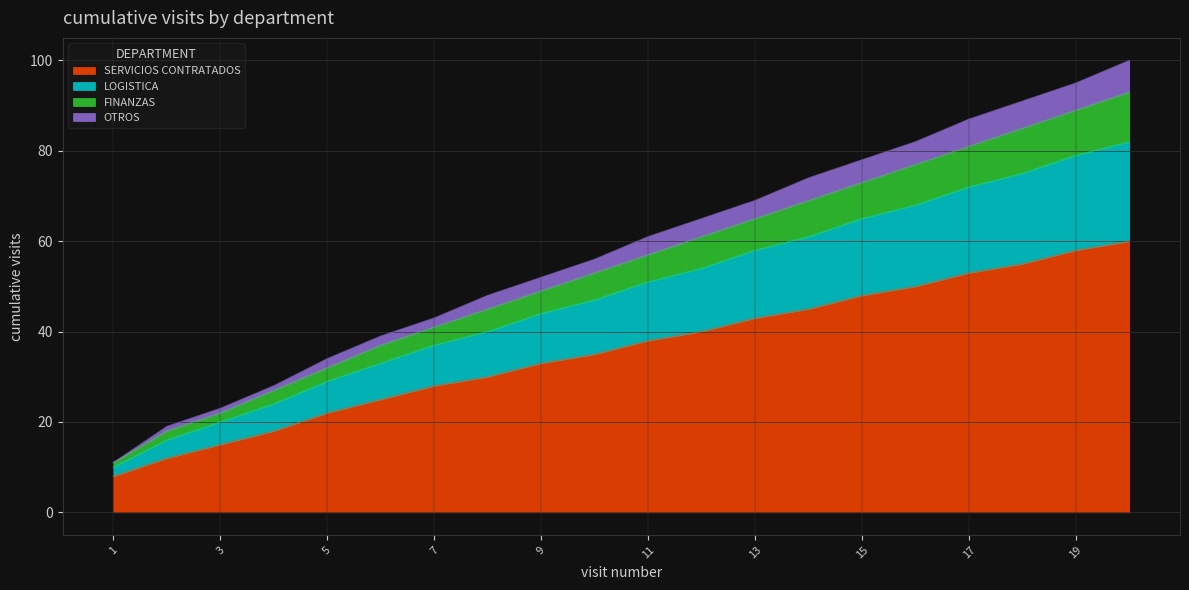

What is the maximum value for SERVICIOS CONTRATADOS?

60